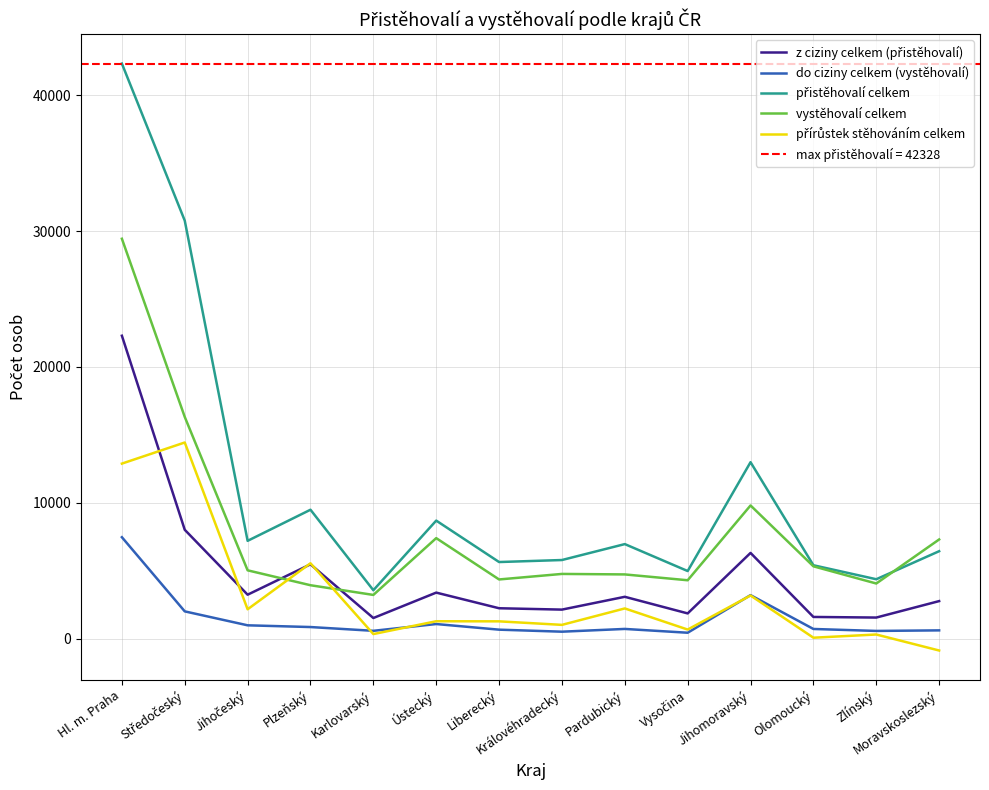

What is the greatest value displayed?

42328